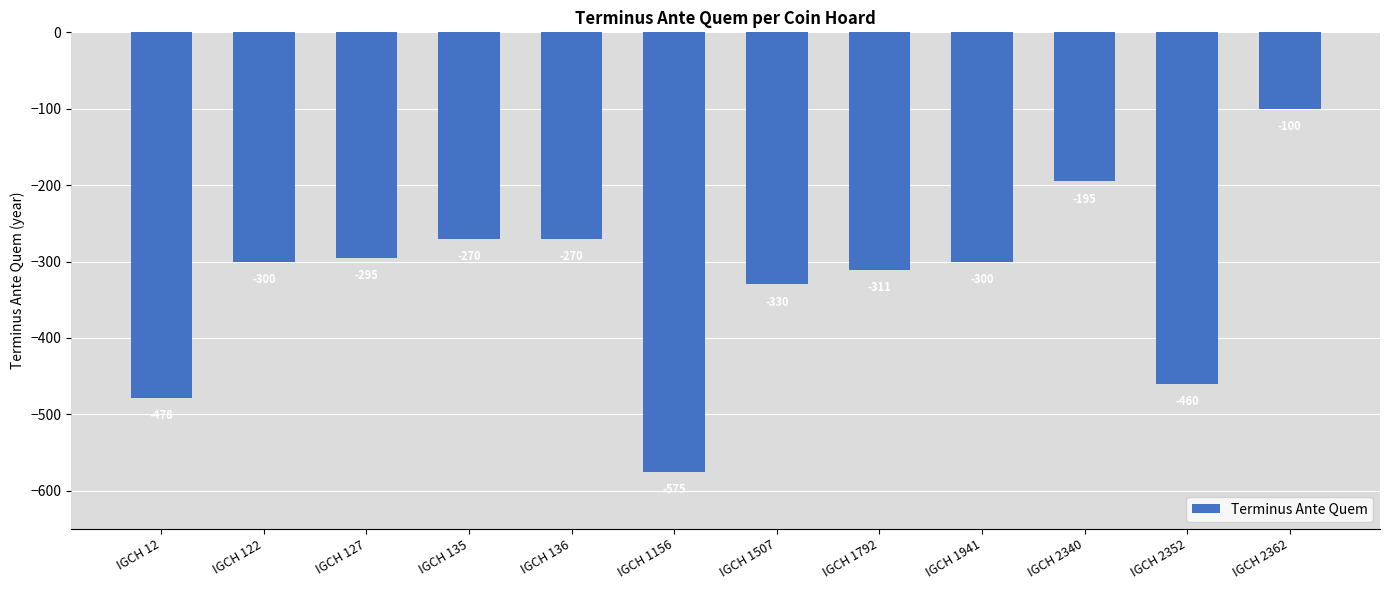

What is the difference between the second highest and second lowest values?

283